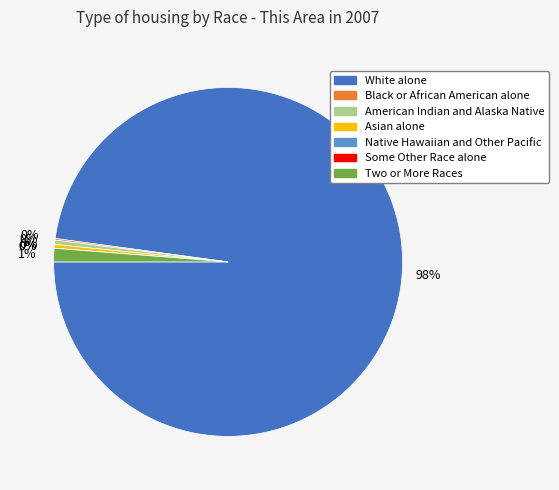

To the nearest percent, what portion does White alone represent?

98%